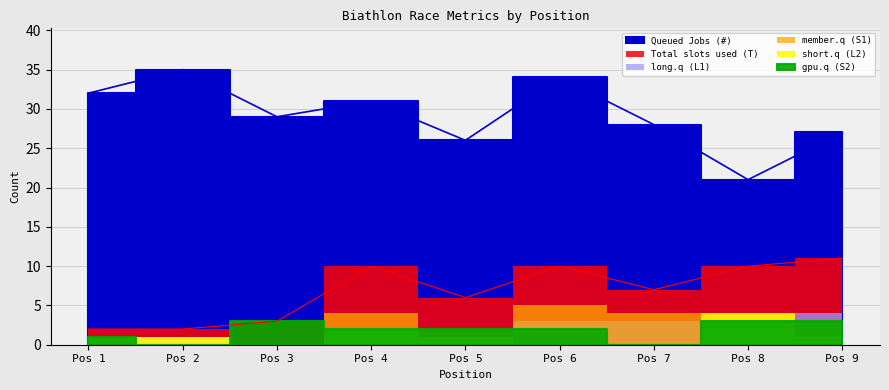

Count the gpu.q (S2) values in the range 1 to 3.

7